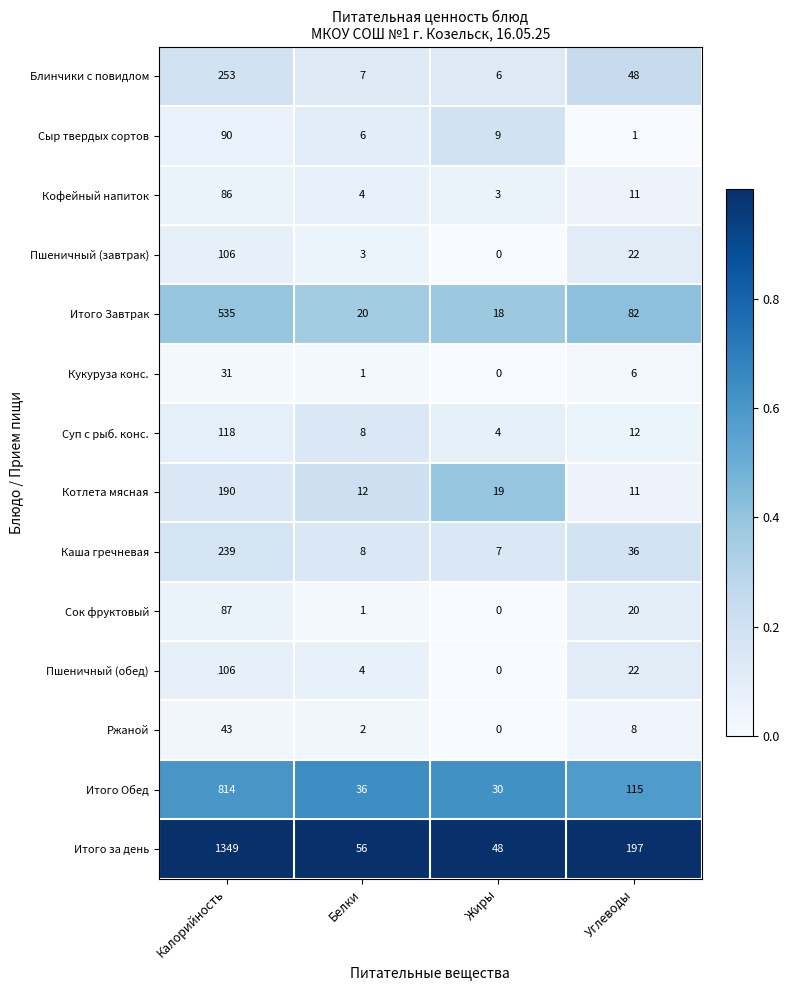

At how many categories does at least one series exceed 0?

4